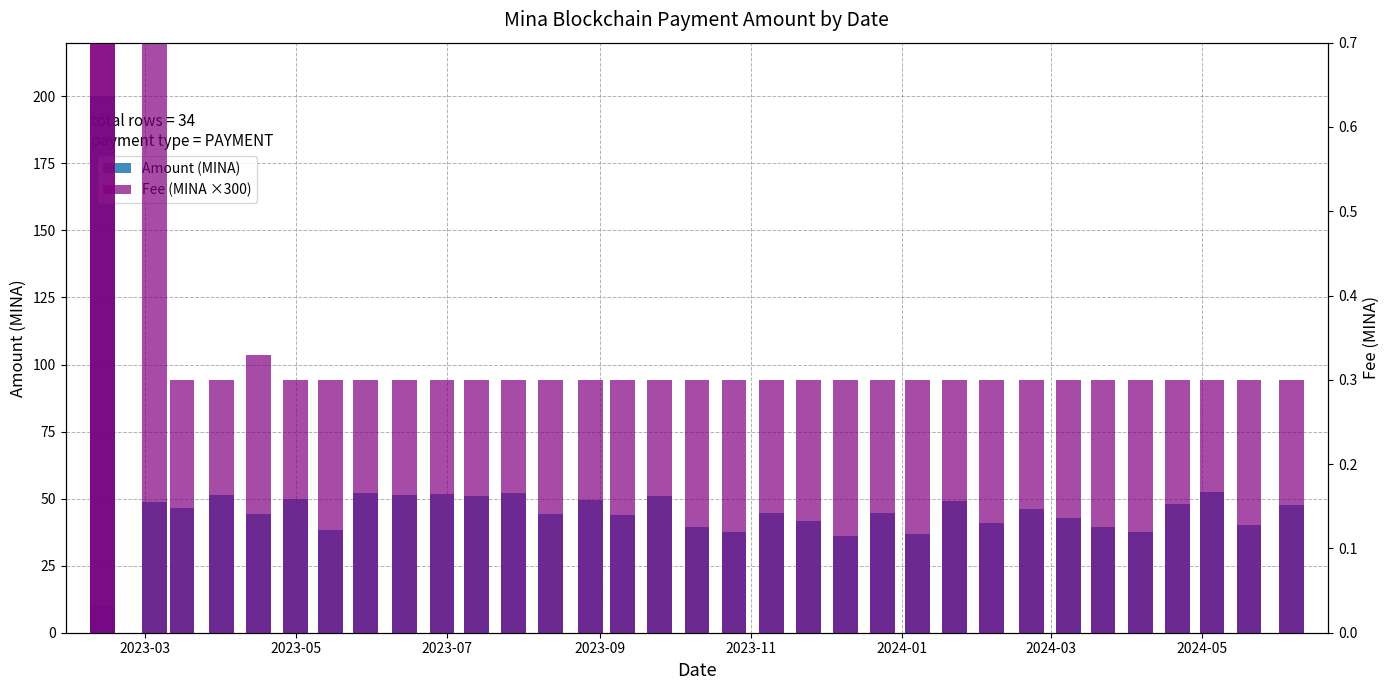

What is the sum of all Amount (MINA) values?

1660.8